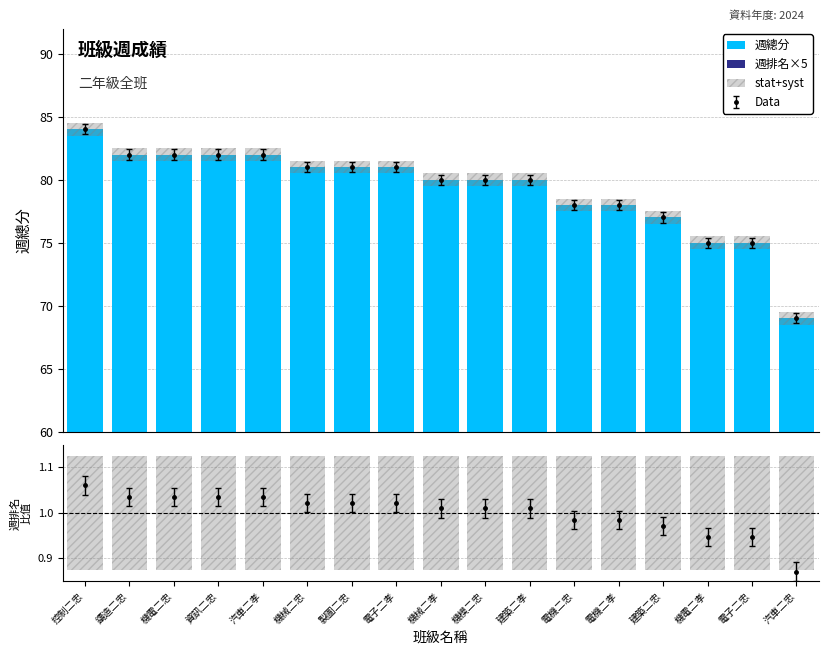

What is the sum of the 週排名×5 values at 機模二忠 and 機電二忠?

30